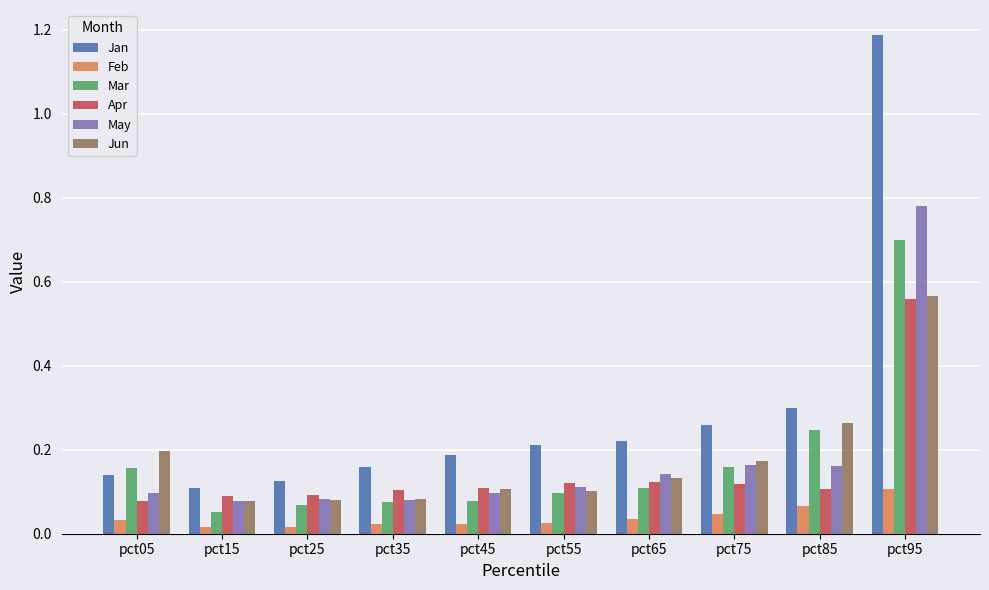

Are the bars horizontal?

No